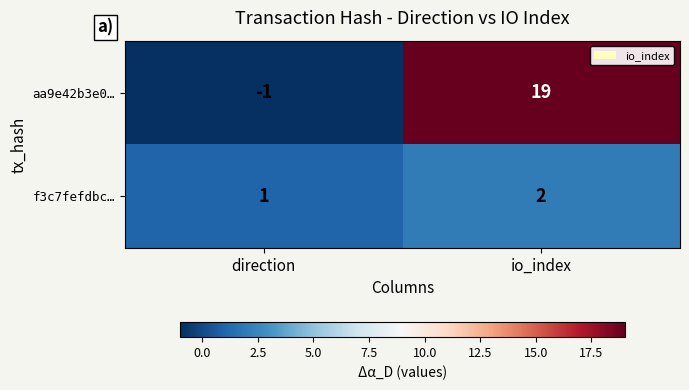

Rank the series by their average value, from lowest to highest.

f3c7fefdbc…, aa9e42b3e0…